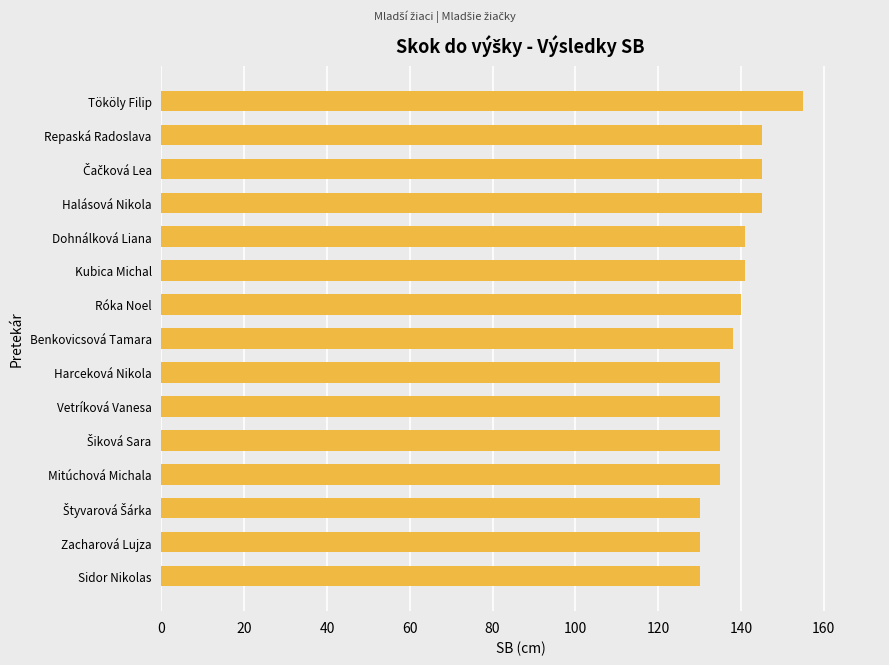

Read the value at Vetríková Vanesa.

135